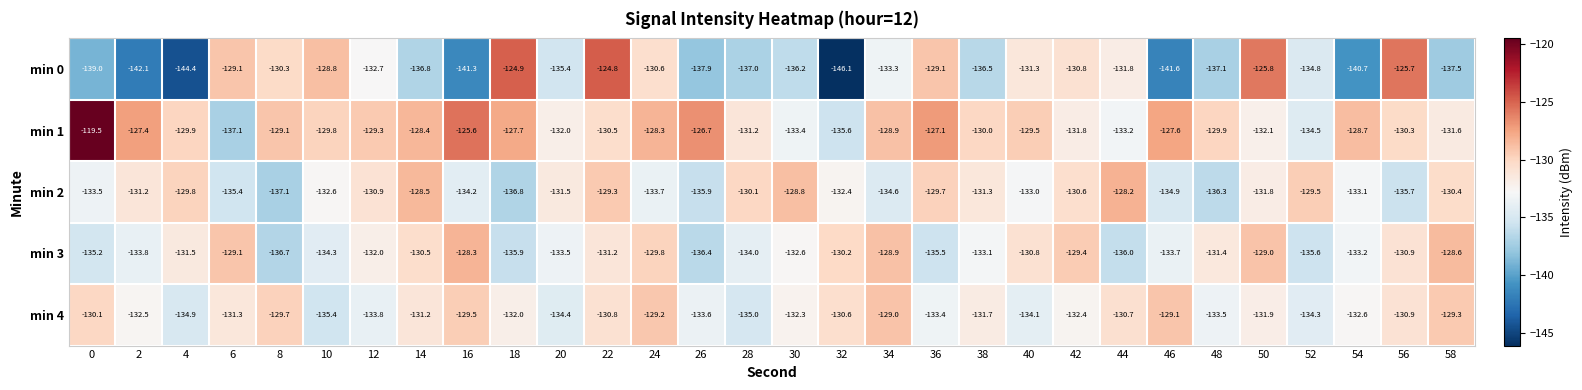

Where is min 4 nearest to the value -132?

18